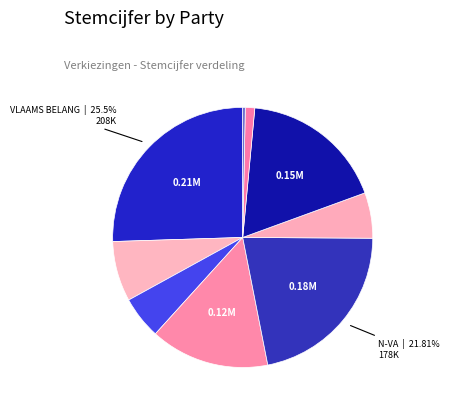

Rank the categories by value from lowest to highest.

L99, Voor U, PVDA, GROEN, Open Vld, Vooruit, cd&v, N-VA, VLAAMS BELANG